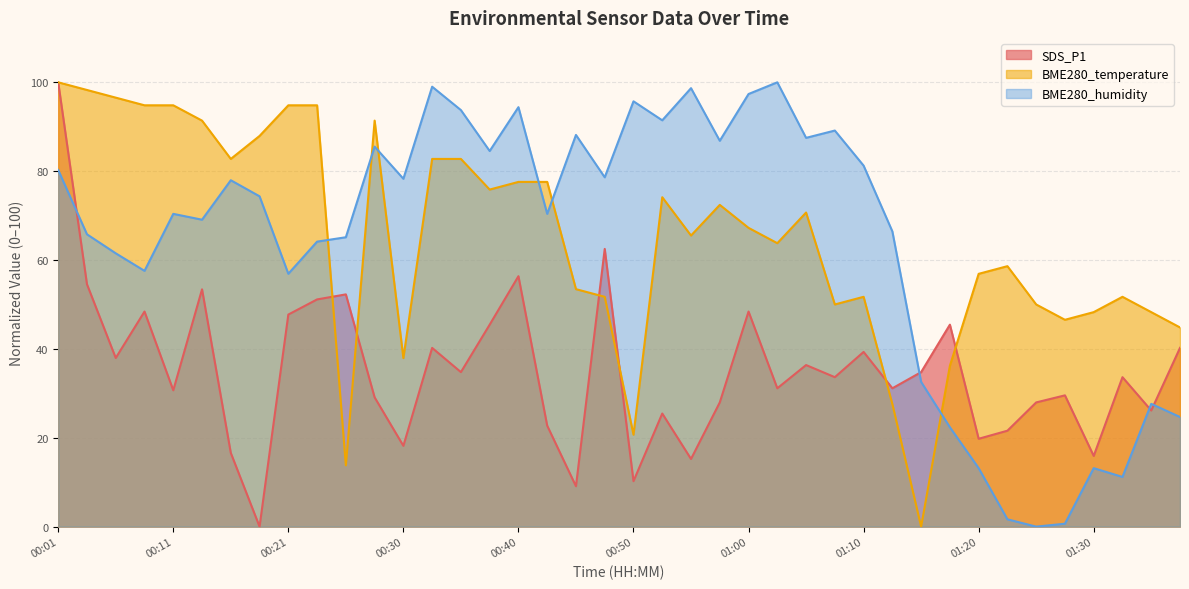

How many data points does each series have?

40